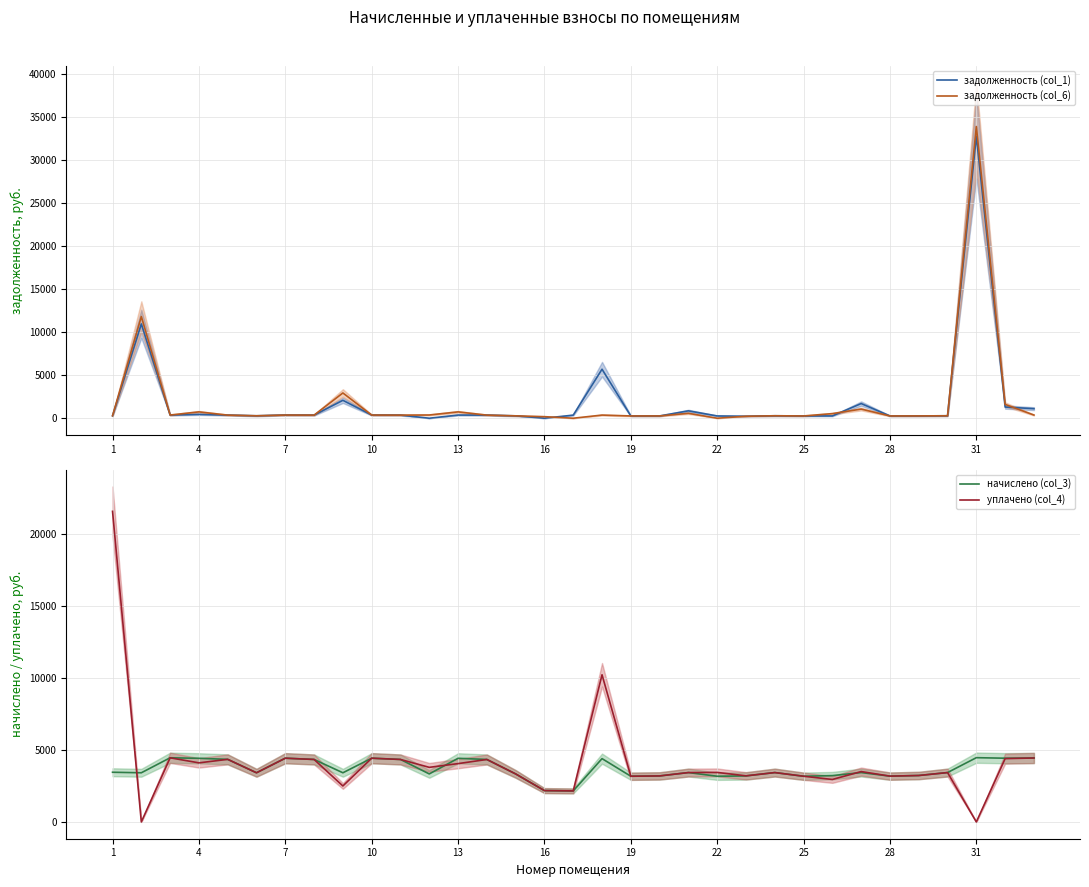

What is the average value of the задолженность (col_6) series?

1841.4